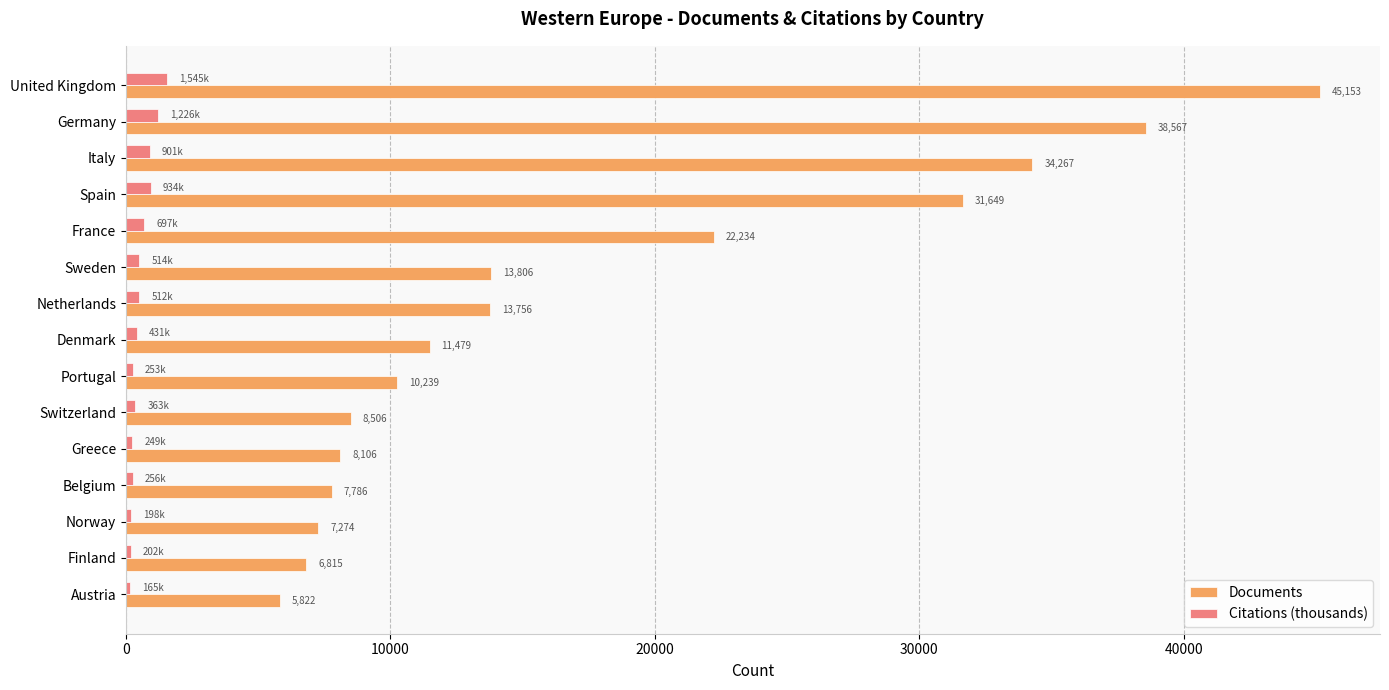

Is it true that Documents equals 7786.0 at Belgium?

True